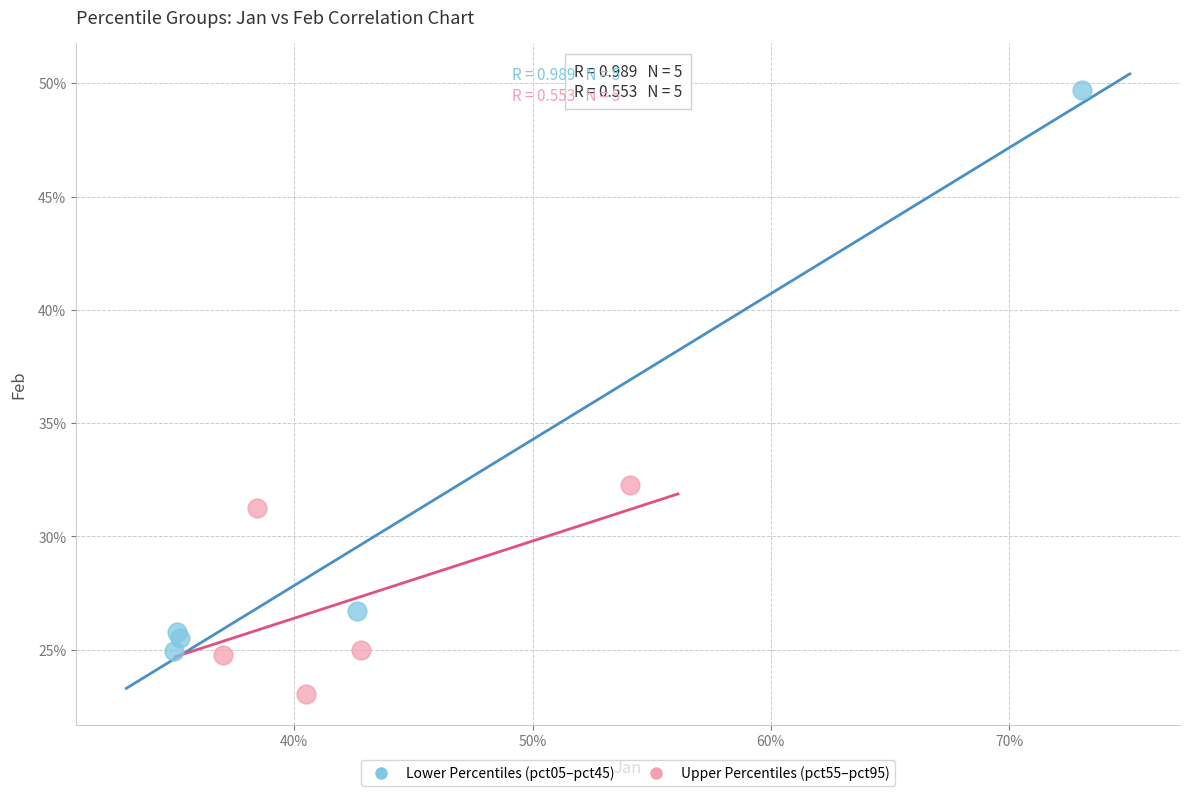

What are all the series names shown in the legend?

Lower Percentiles (pct05–pct45), Upper Percentiles (pct55–pct95)